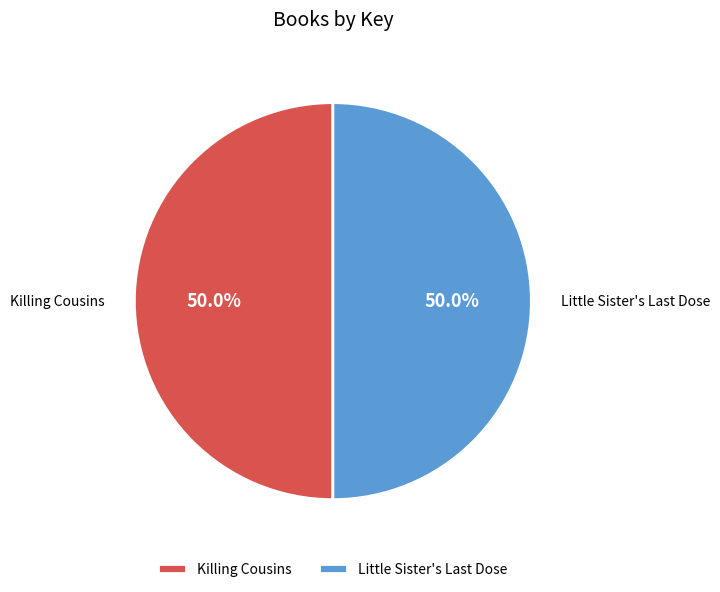

The Killing Cousins slice represents 64% of the pie. True or false?

False